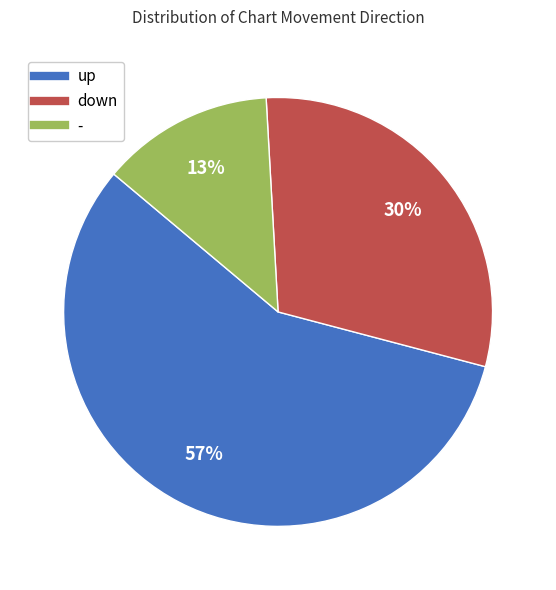

Which category has the biggest portion of the pie?

up